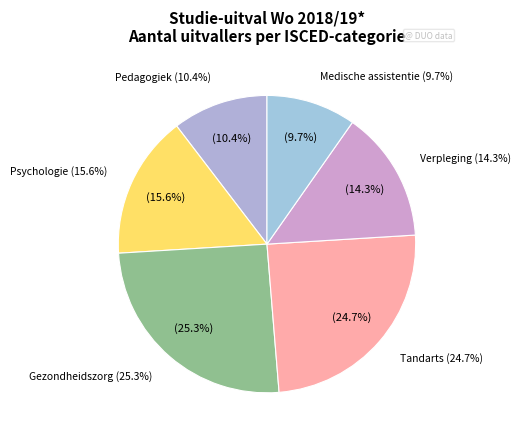

To the nearest percent, what percentage of the pie is psychologie (031301)?

16%